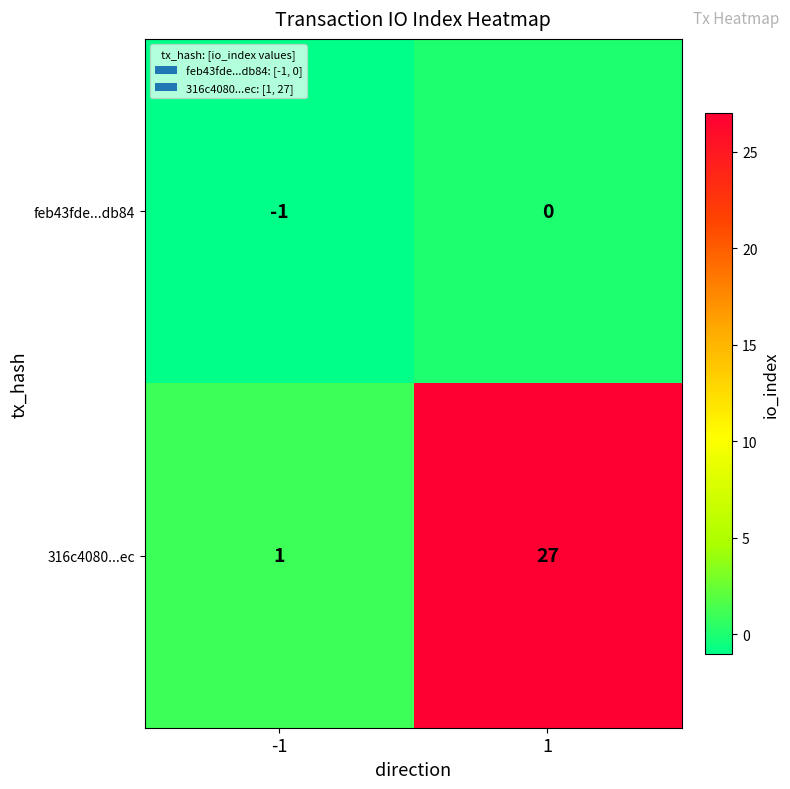

Rank the series by their maximum value, from highest to lowest.

316c4080...ec, feb43fde...db84